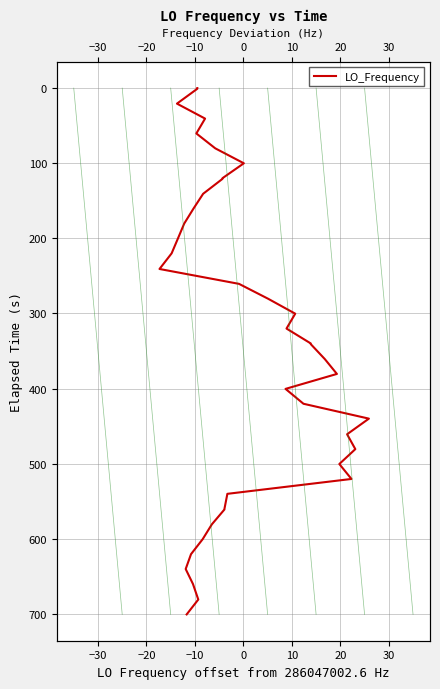

Reading right to left, list all the values displayed in this chart.

700.6	680.8	660.1	640.2	620.4	600.5	580.7	560.9	560.0	540.1	520.3	500.4	480.6	460.8	440.0	420.2	400.4	380.5	360.7	340.8	339.9	320.1	300.3	280.4	260.6	240.8	220.0	200.2	180.3	160.5	140.7	120.8	119.9	100.1	80.2	60.4	40.6	20.7	0.9	0.0